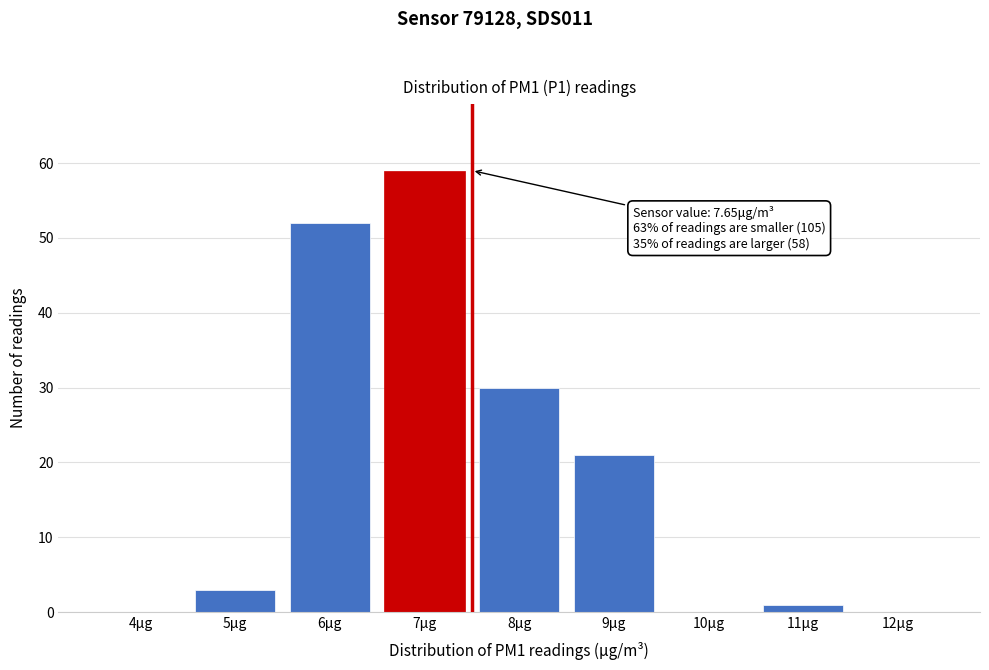

Reading left to right, list all the values displayed in this chart.

4μg=0	5μg=3	6μg=52	7μg=59	8μg=30	9μg=21	10μg=0	11μg=1	12μg=0